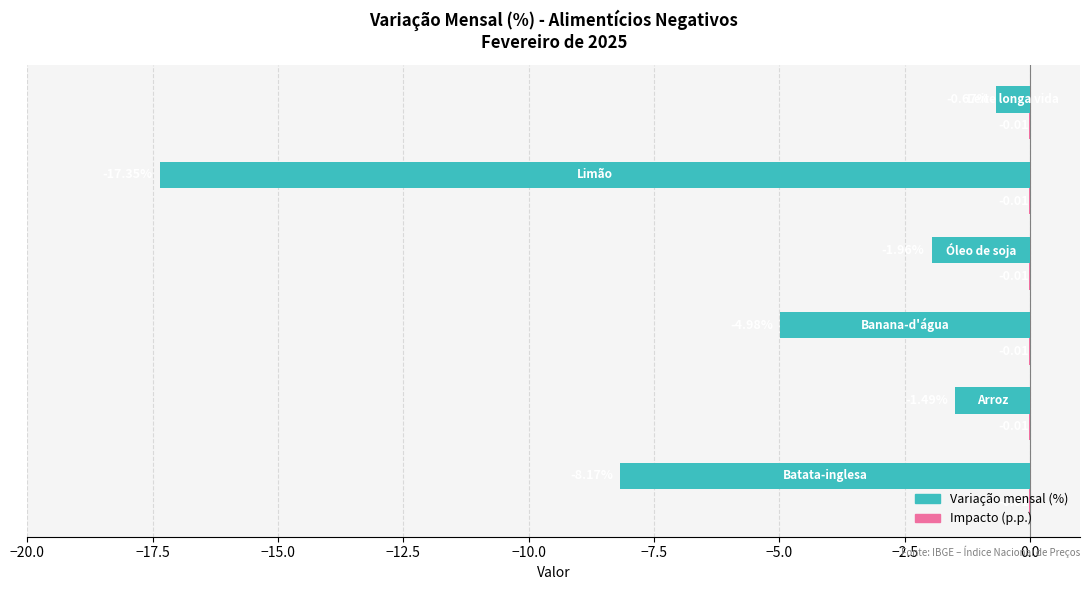

How many bars are there in total?

12